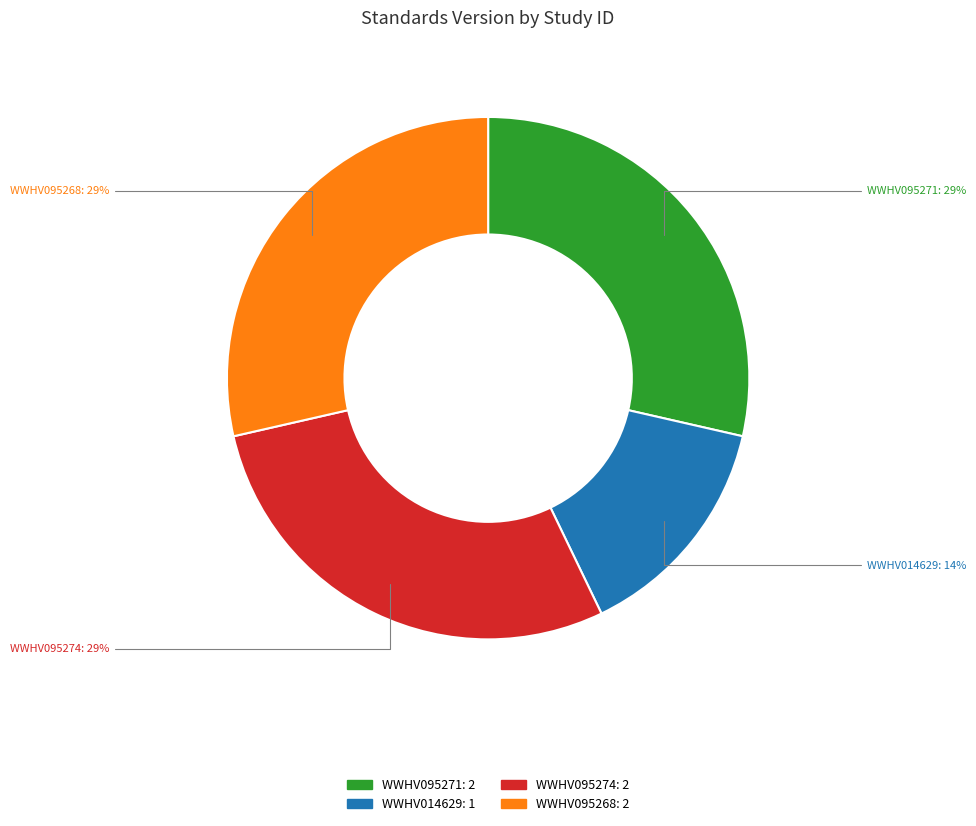

True or false: WWHV095268 accounts for 16% of the total.

False